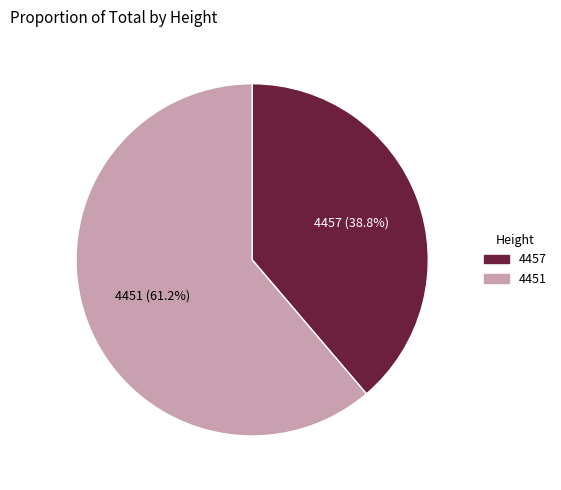

To the nearest percent, what portion does 4457 represent?

39%